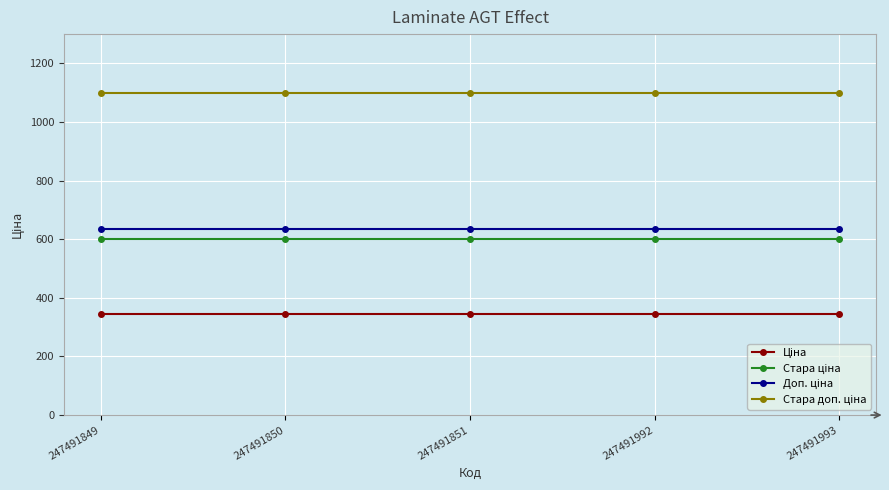

At how many categories does at least one series exceed 619?

5